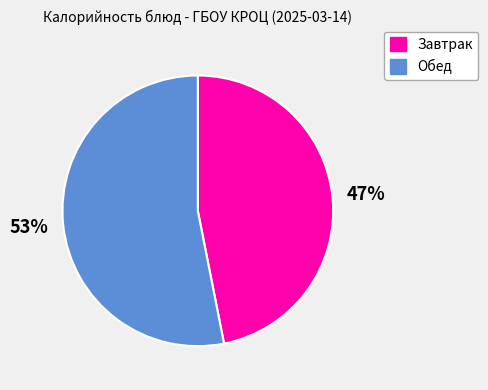

Does any single category account for the majority?

Yes